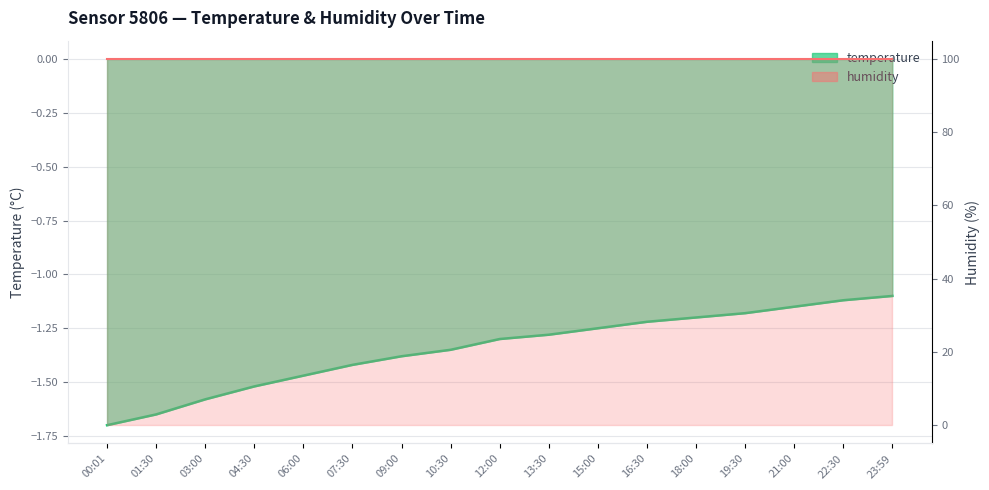

At which category does the chart reach its minimum across all series?

00:01